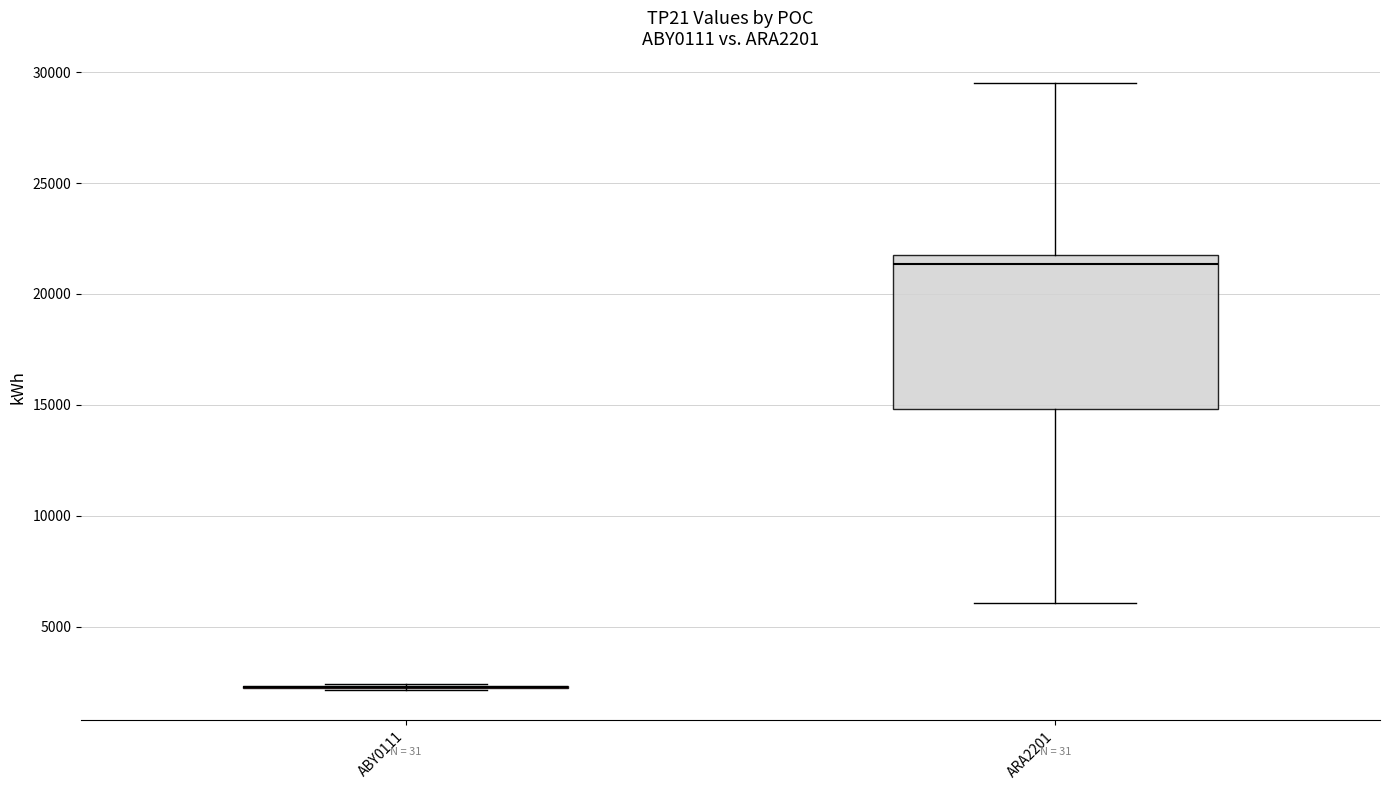

Reading left to right, transcribe this box plot: for each box, give where its median line is, the range the box spans, and where its two whiskers end, as read against the y-axis. The values are not printed on the chart, so give them approximately, as read against the axis.

ABY0111: box collapsed to a line at 2500, whiskers 2000 to 2500
ARA2201: median 21500, box 15000 to 22000, whiskers 6000 to 29500